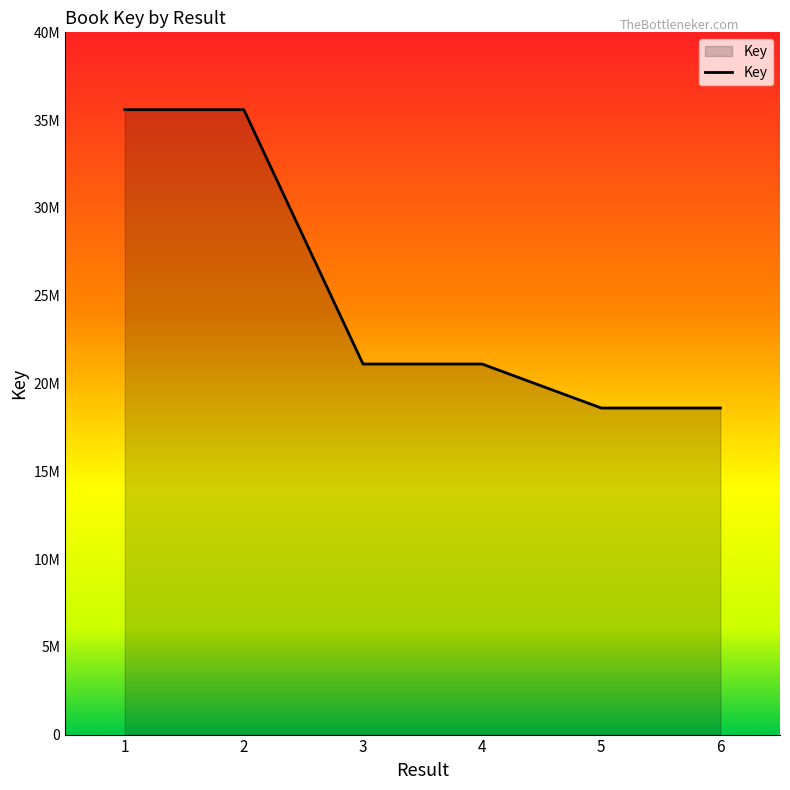

Does the chart display data point markers on the line(s)?

No